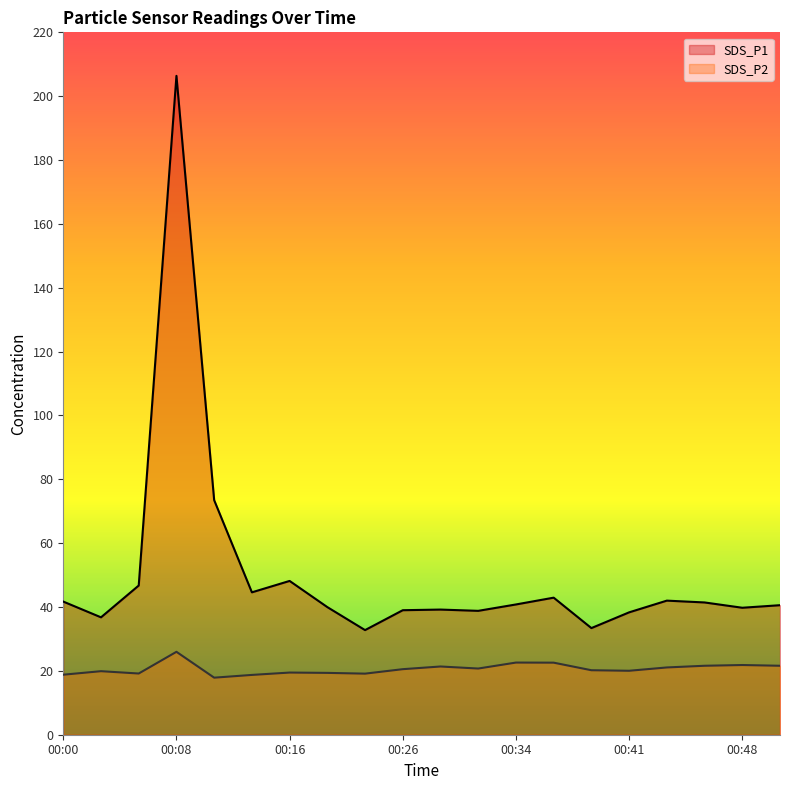

True or false: SDS_P1 and SDS_P2 intersect in this chart.

False